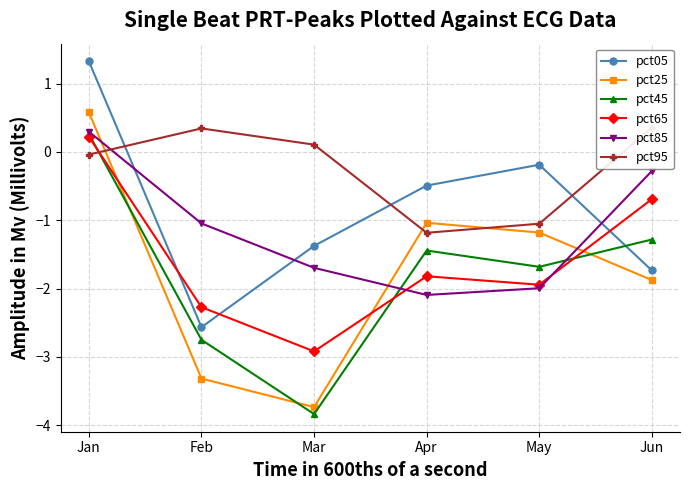

True or false: pct45 has more than 2 interior local peaks.

False